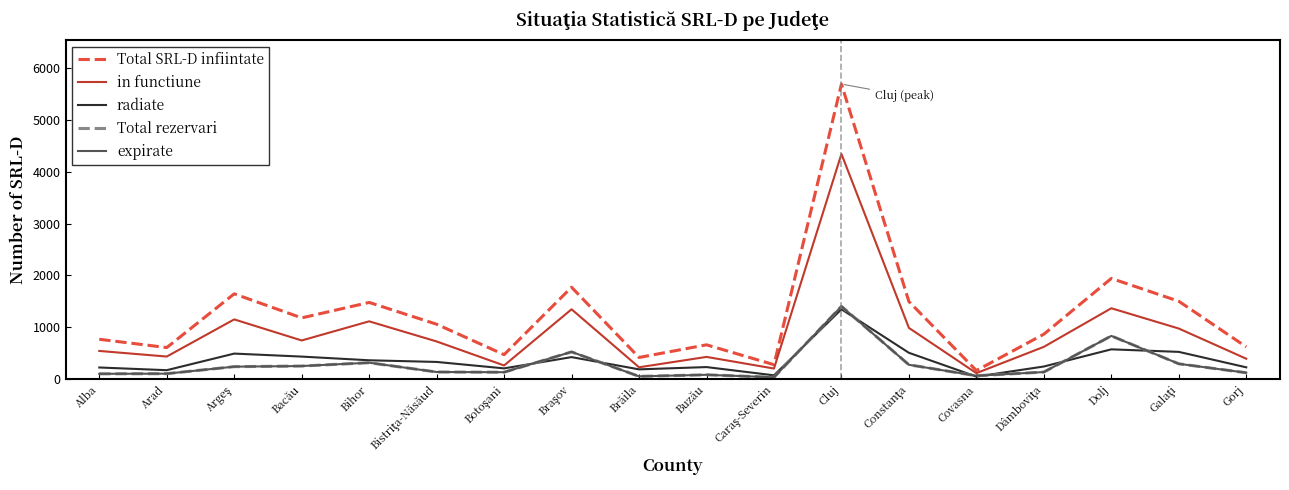

Which series has the largest total across all categories?

Total SRL-D infiintate